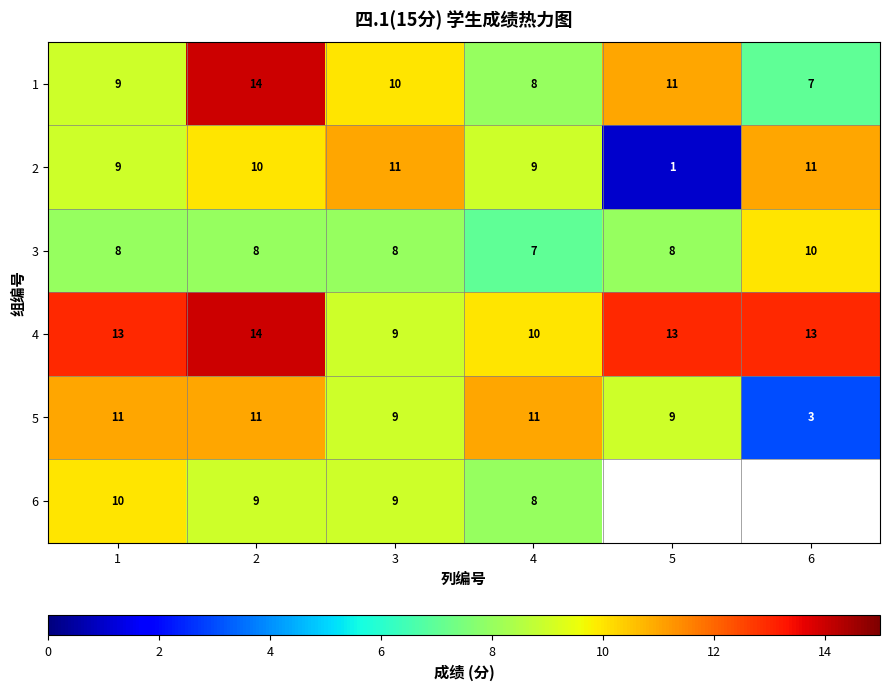

Is the value of 5 at 4 greater than the value of 2 at 5?

Yes